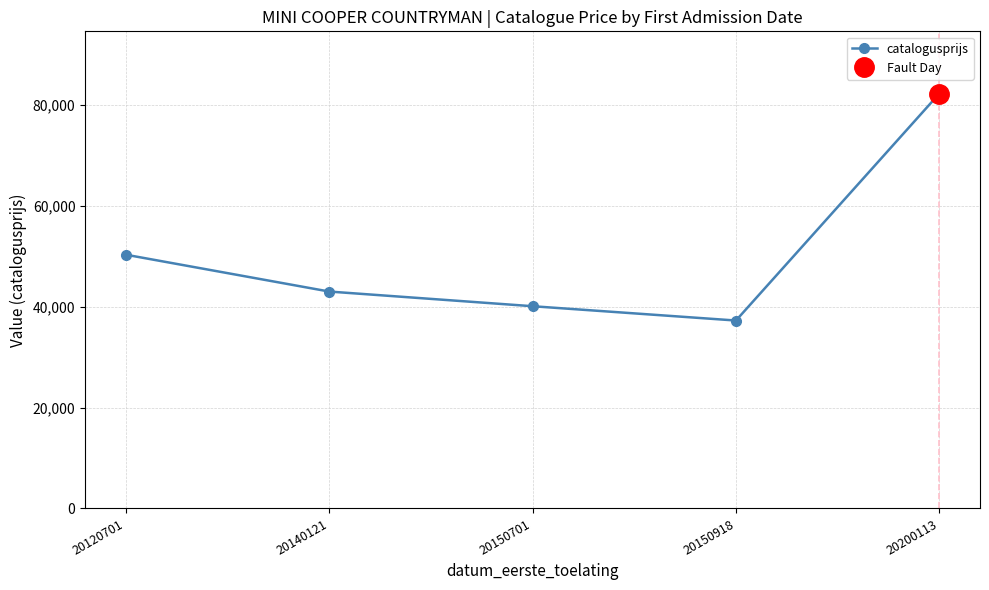

True or false: the data shows 16754 at 20150918.

False